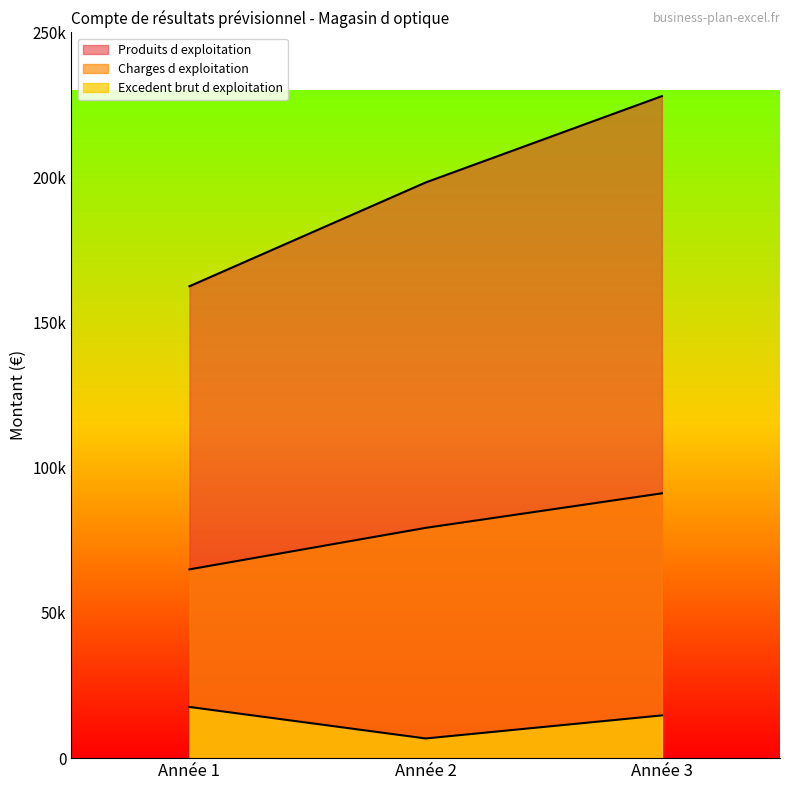

What is the maximum value shown in the chart?

228057.6